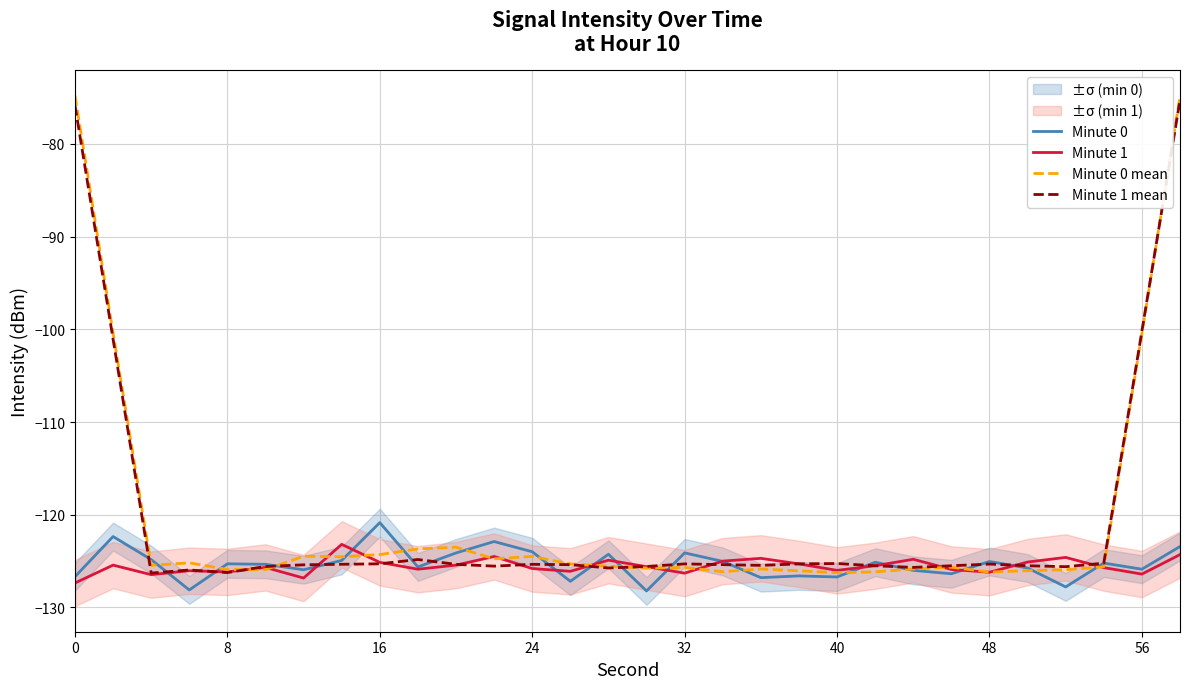

The Minute 0 series shows -125.3 at 8. True or false?

True